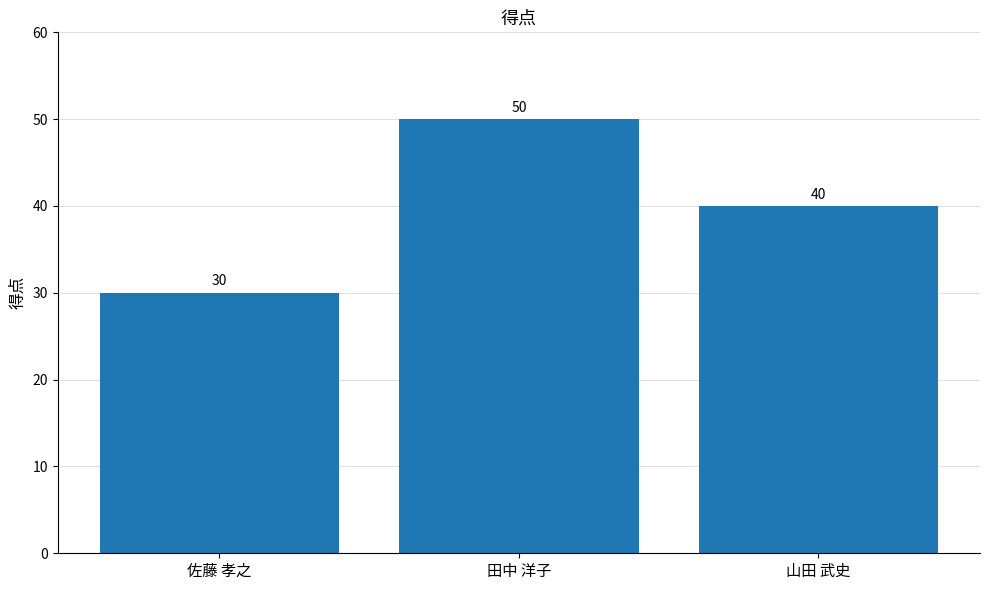

Approximately how many times larger is the value at 佐藤 孝之 compared to 田中 洋子?

0.6